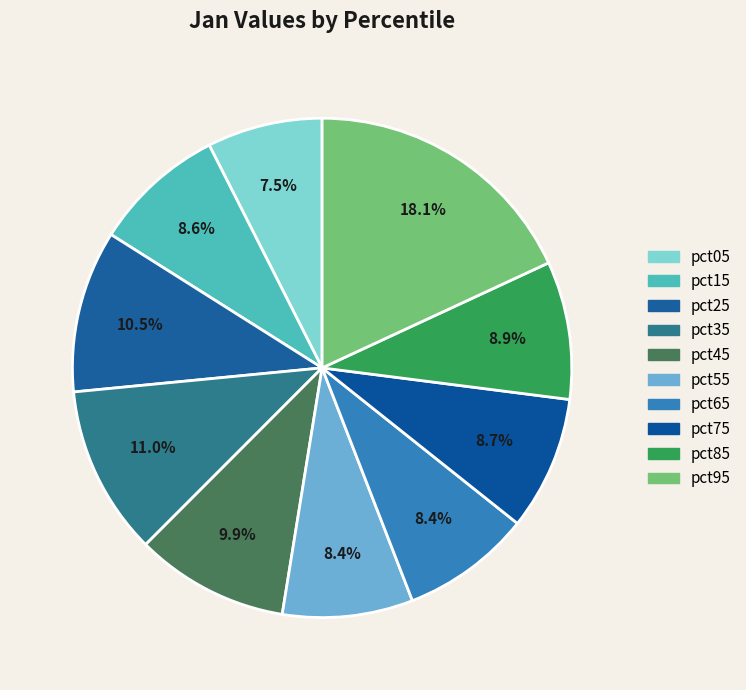

Rank the categories by value from lowest to highest.

pct05, pct65, pct55, pct15, pct75, pct85, pct45, pct25, pct35, pct95